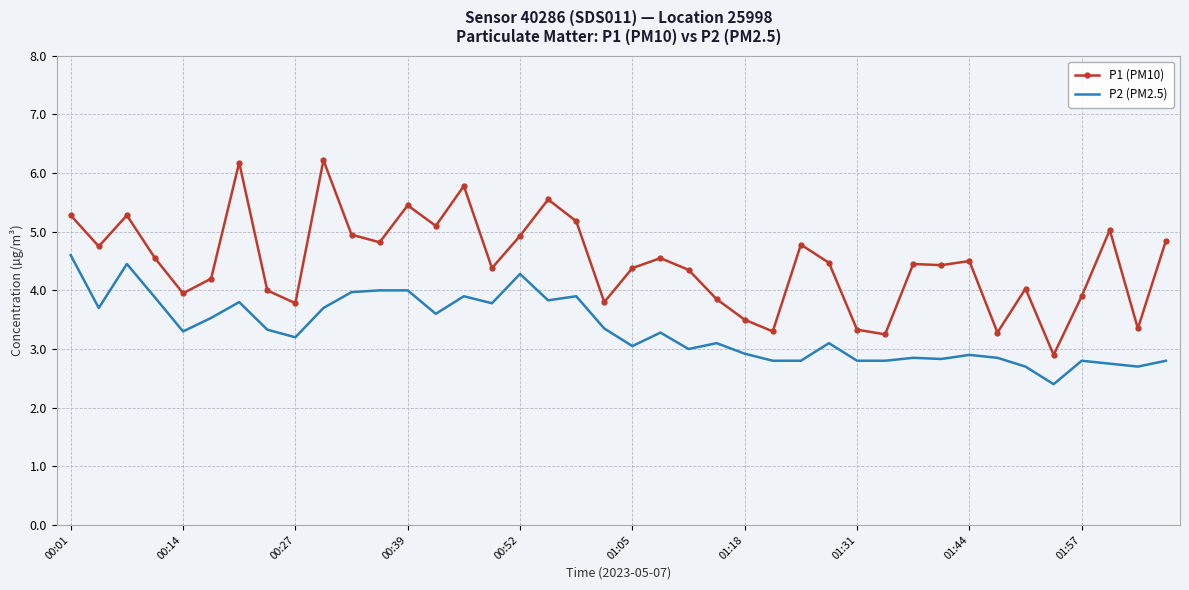

Which series has the largest total across all categories?

P1 (PM10)